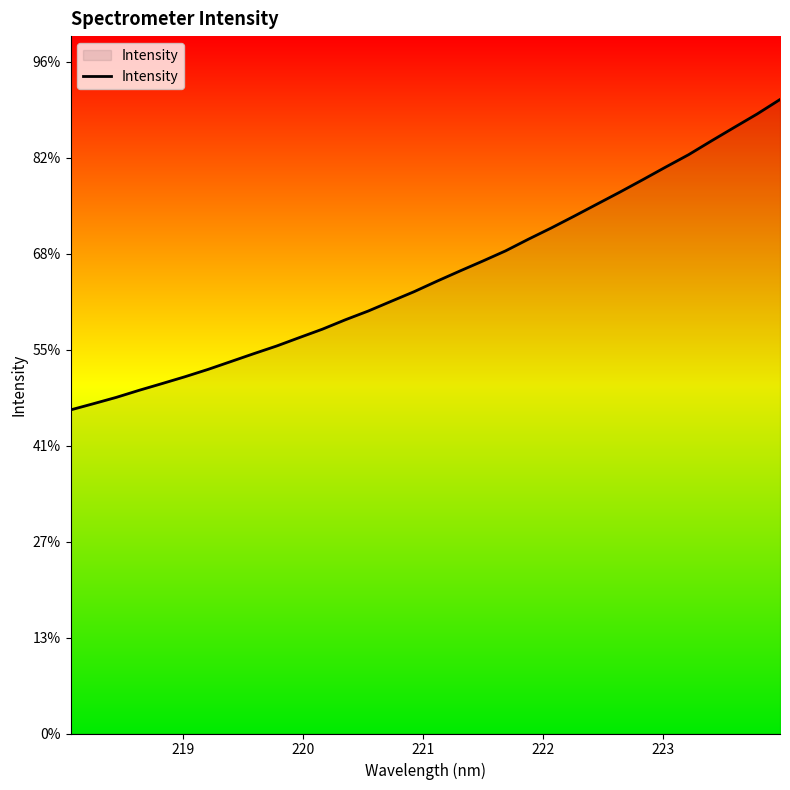

Reading left to right, what are all the values shown in this chart?

1685.5	1717.8	1750.9	1787.8	1822.8	1858.5	1896.4	1937.4	1978.5	2018.4	2062.6	2106.2	2155.0	2200.6	2251.1	2301.2	2355.9	2408.8	2460.7	2514.0	2574.8	2633.4	2694.8	2757.6	2820.2	2884.7	2950.4	3014.8	3086.6	3157.1	3226.9	3302.3